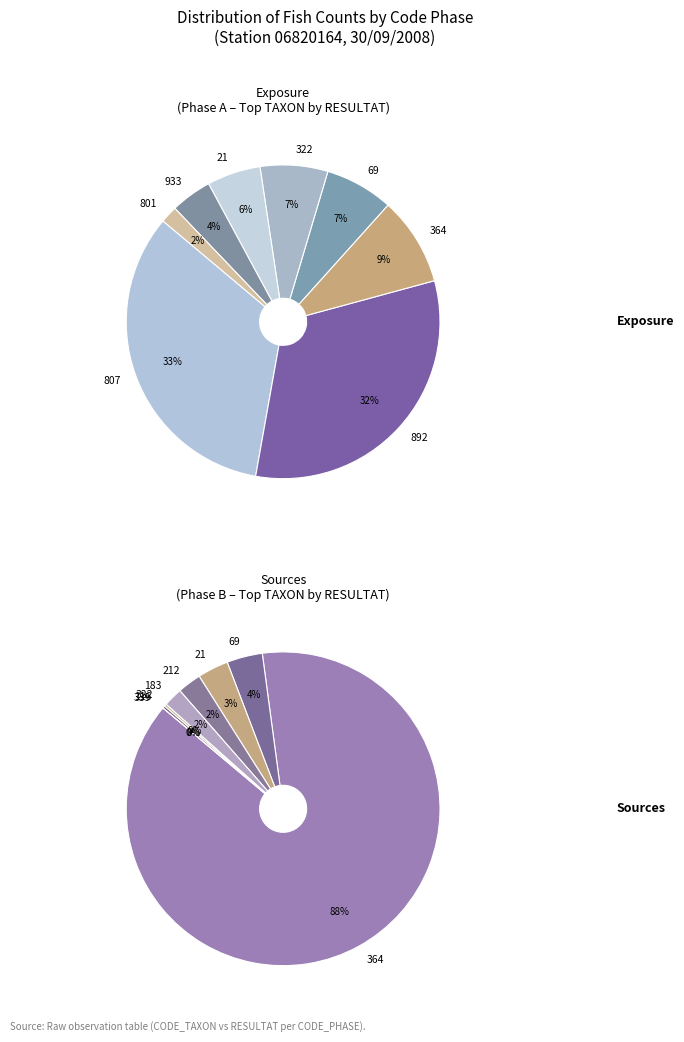

How many segments does this pie chart have?

13